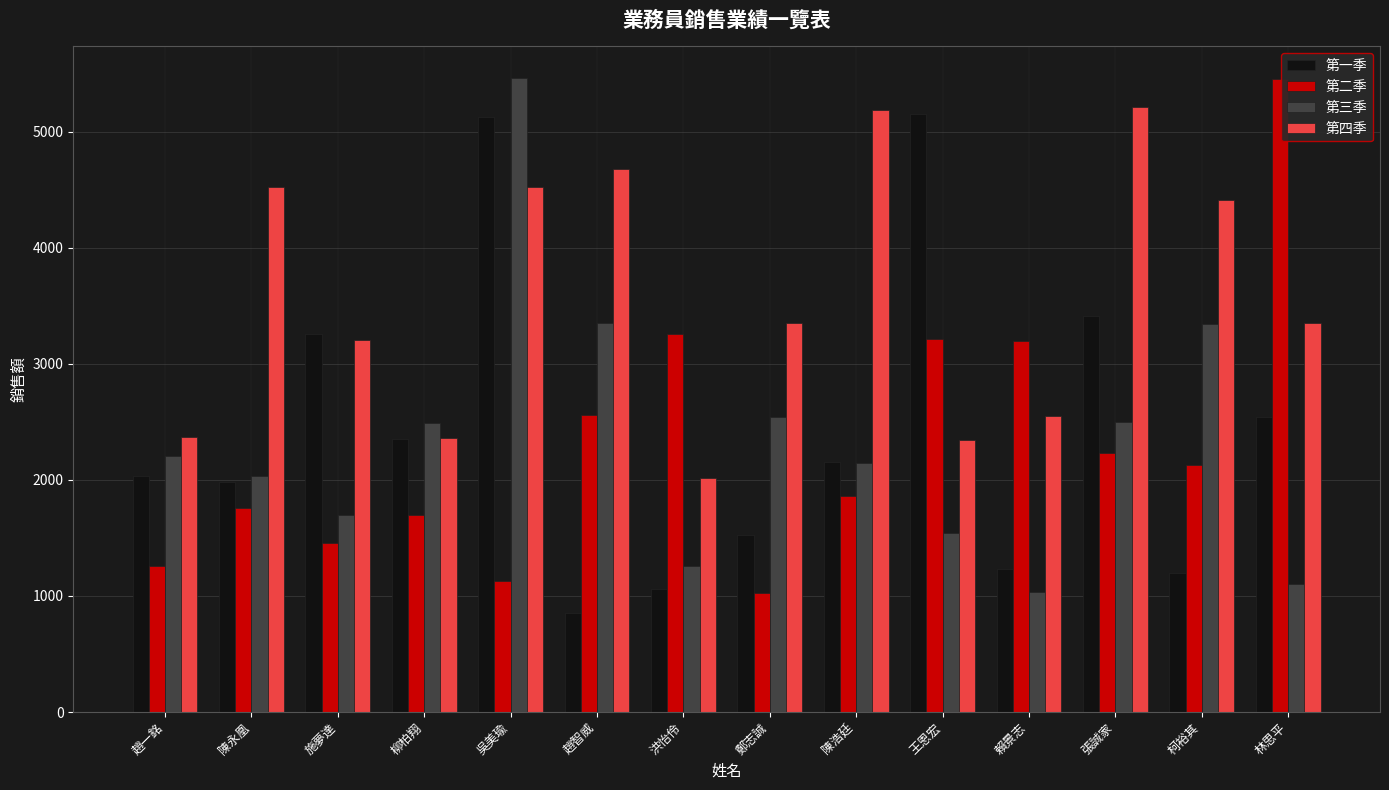

Is it true that 第三季 equals 5462 at 吳美瑜?

True